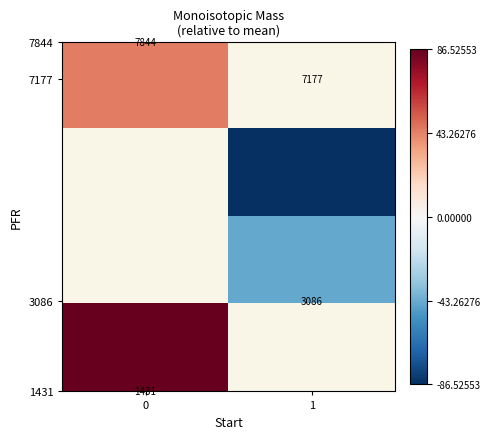

Count the number of categories in the chart.

2